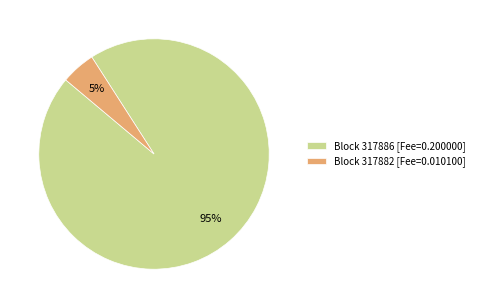

How many slices are in this pie chart?

2